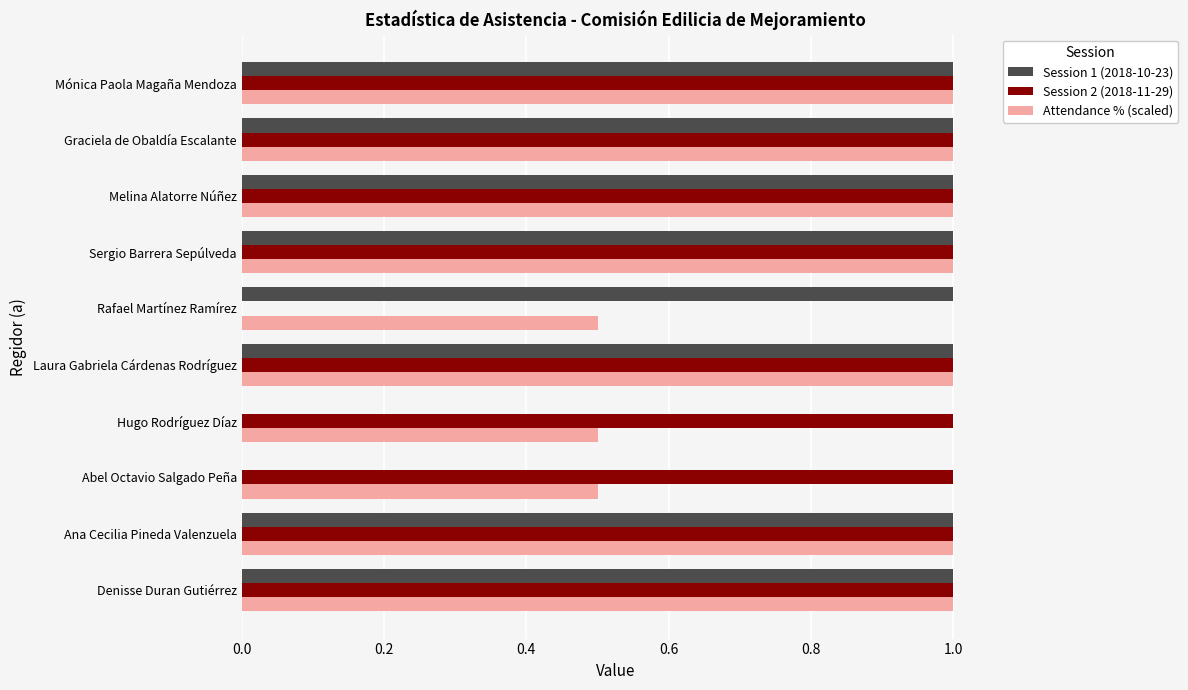

How many categories are shown in the chart?

10